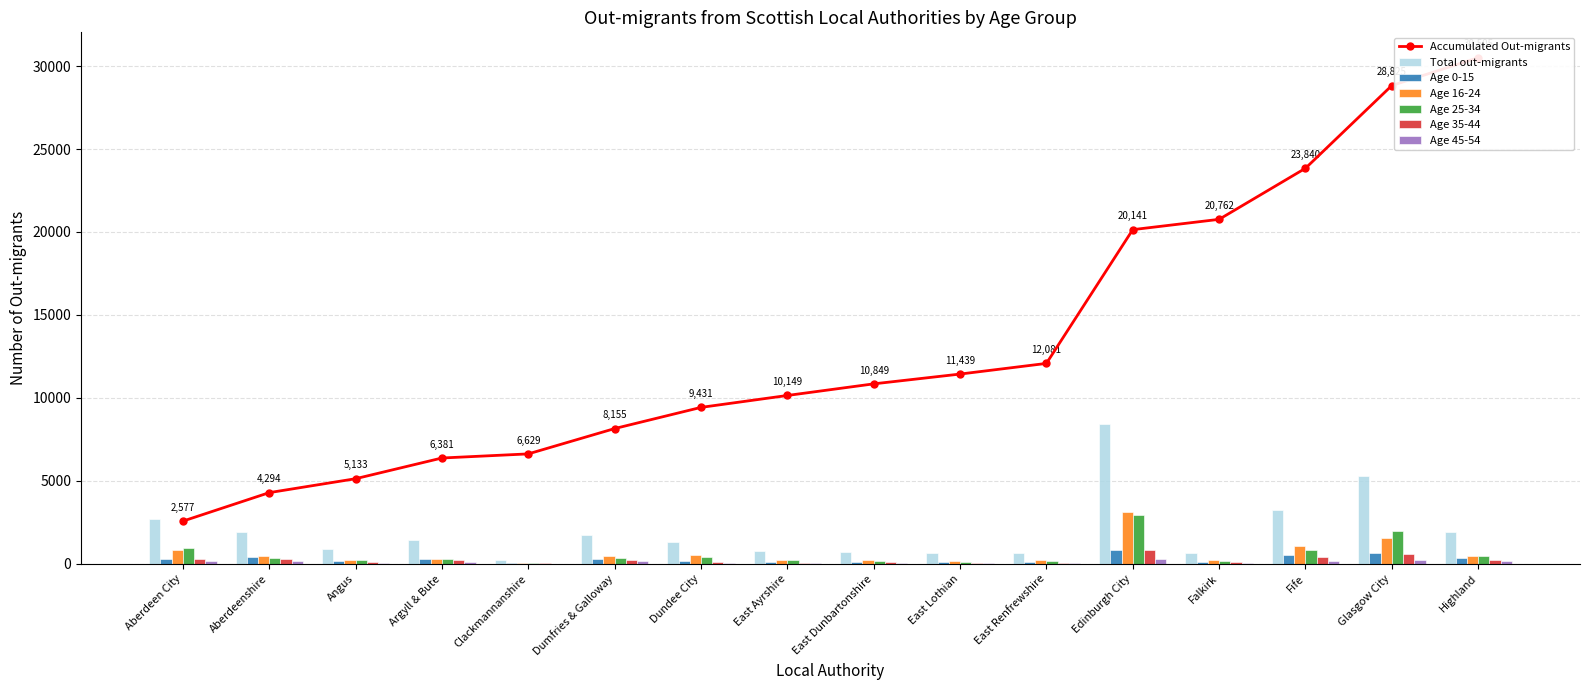

How many categories are shown in the chart?

16